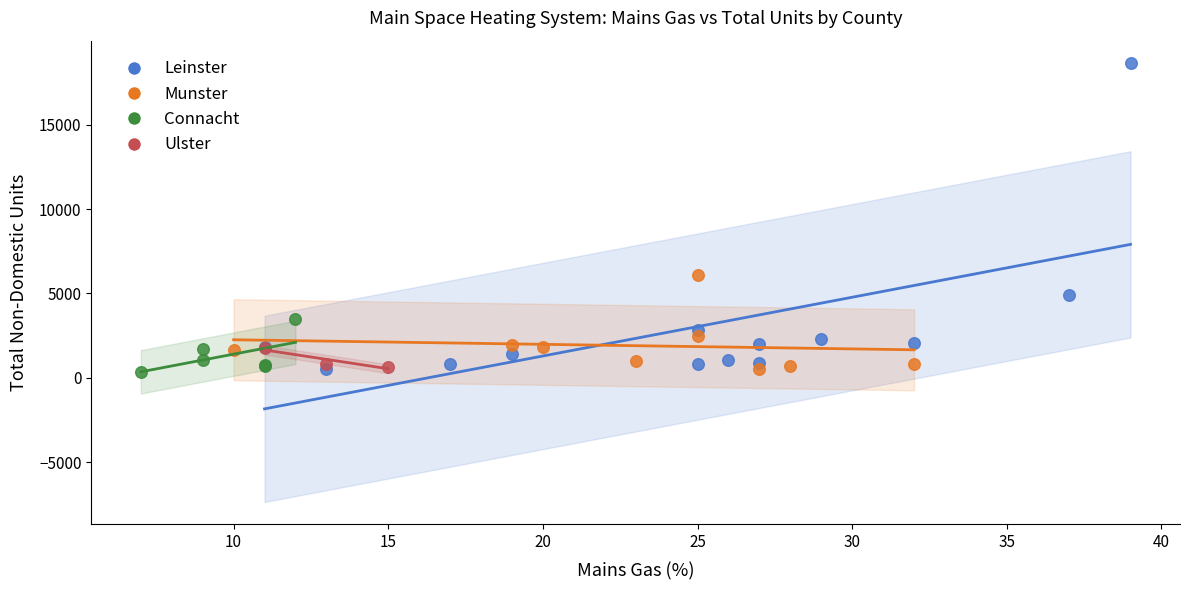

Which series contains the highest Y value?

Leinster